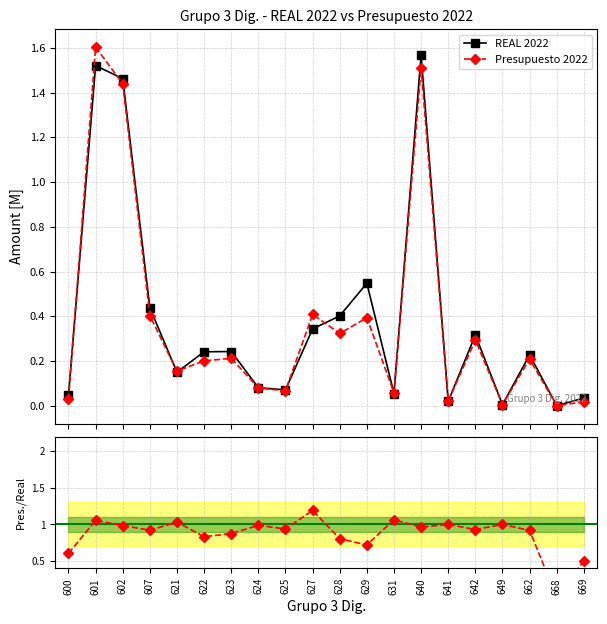

True or false: REAL 2022 has more than 1 points higher than both neighbors.

True